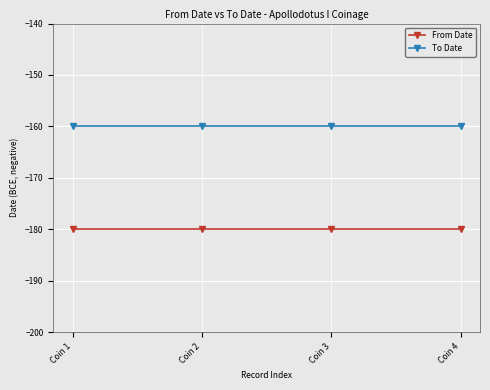

At which label is From Date closest to -180?

Coin 1